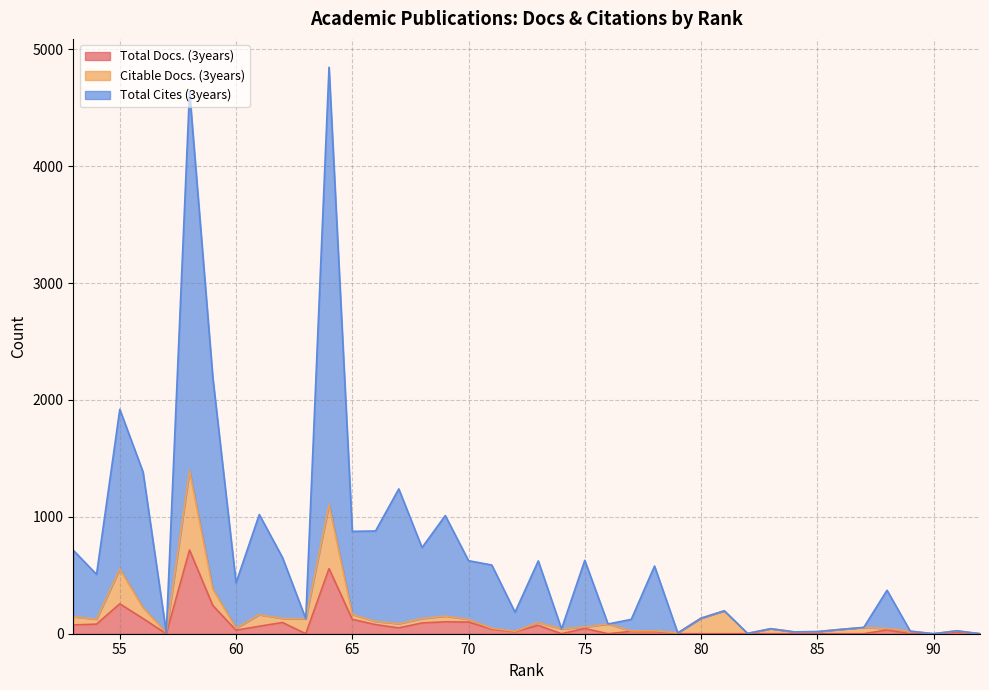

Which series has the largest total across all categories?

Total Cites (3years)